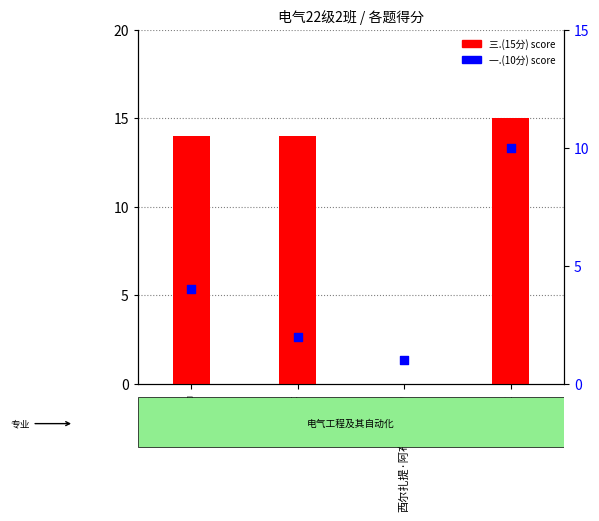

Which series has the largest total across all categories?

三.(15分) score